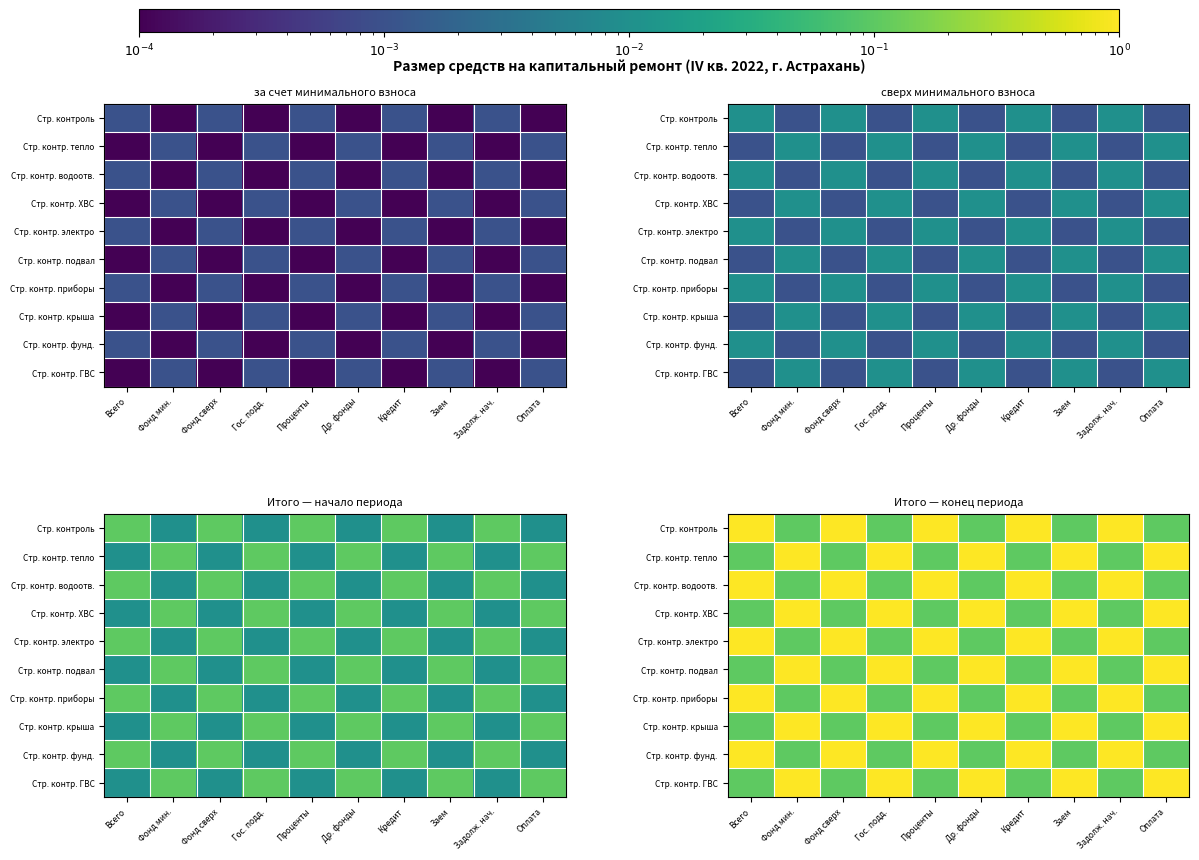

How many Стр. контр. крыша values are between 0 and 1?

10